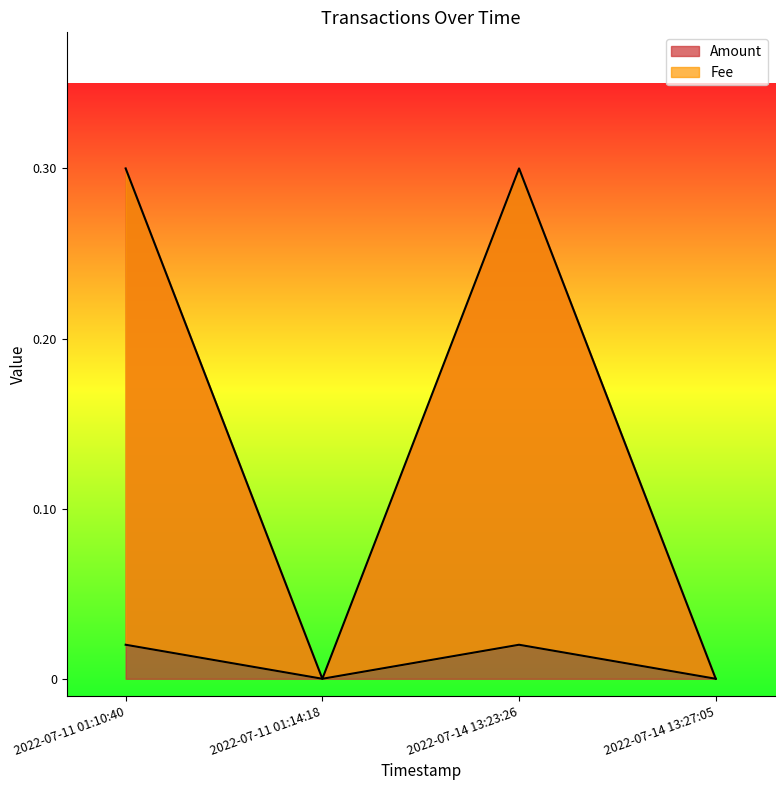

What is the sum of the Amount values at 2022-07-14 13:27:05 and 2022-07-14 13:23:26?

0.3